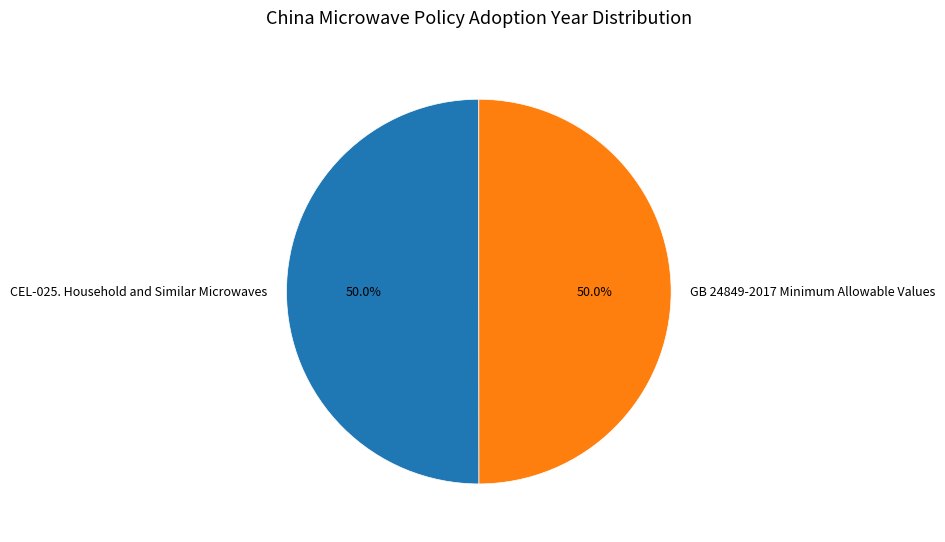

What percentage is NOT represented by CEL-025. Household and Similar Microwaves?

50.0%